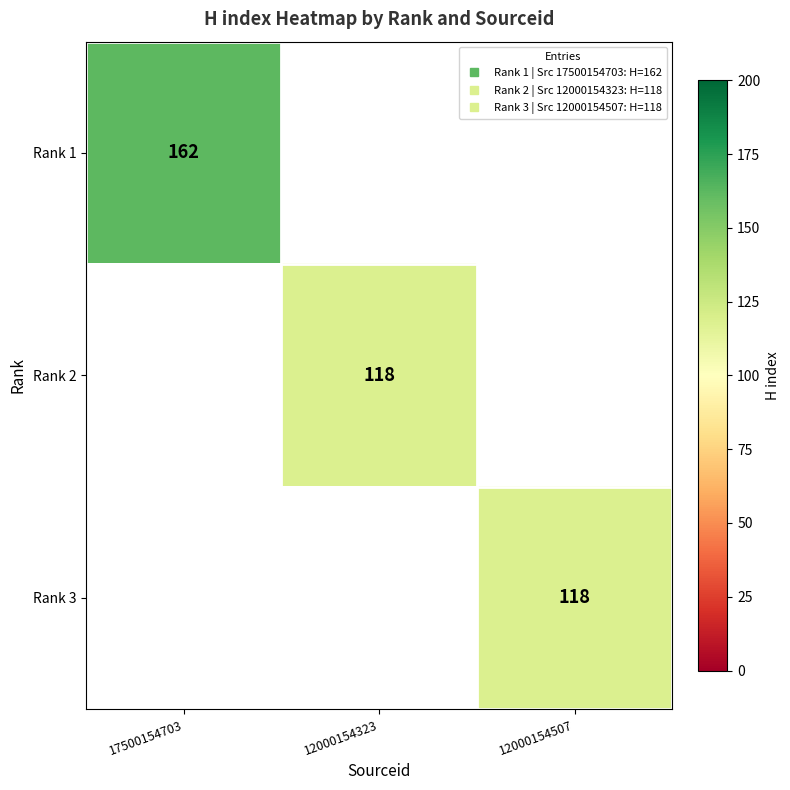

At which label does Rank 1 reach its minimum?

17500154703